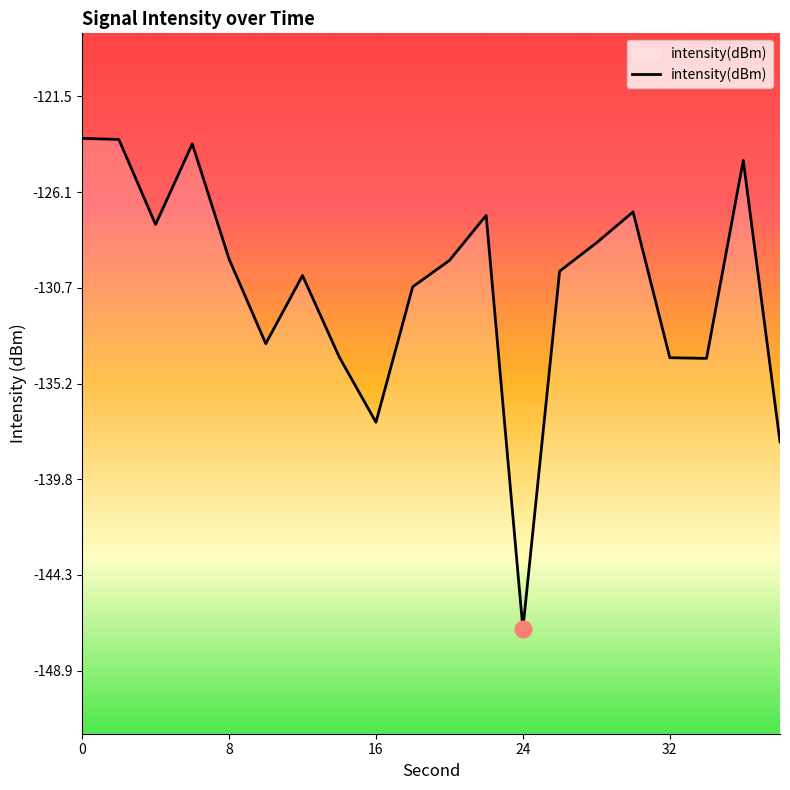

True or false: the data shows -210.6 at 0.

False